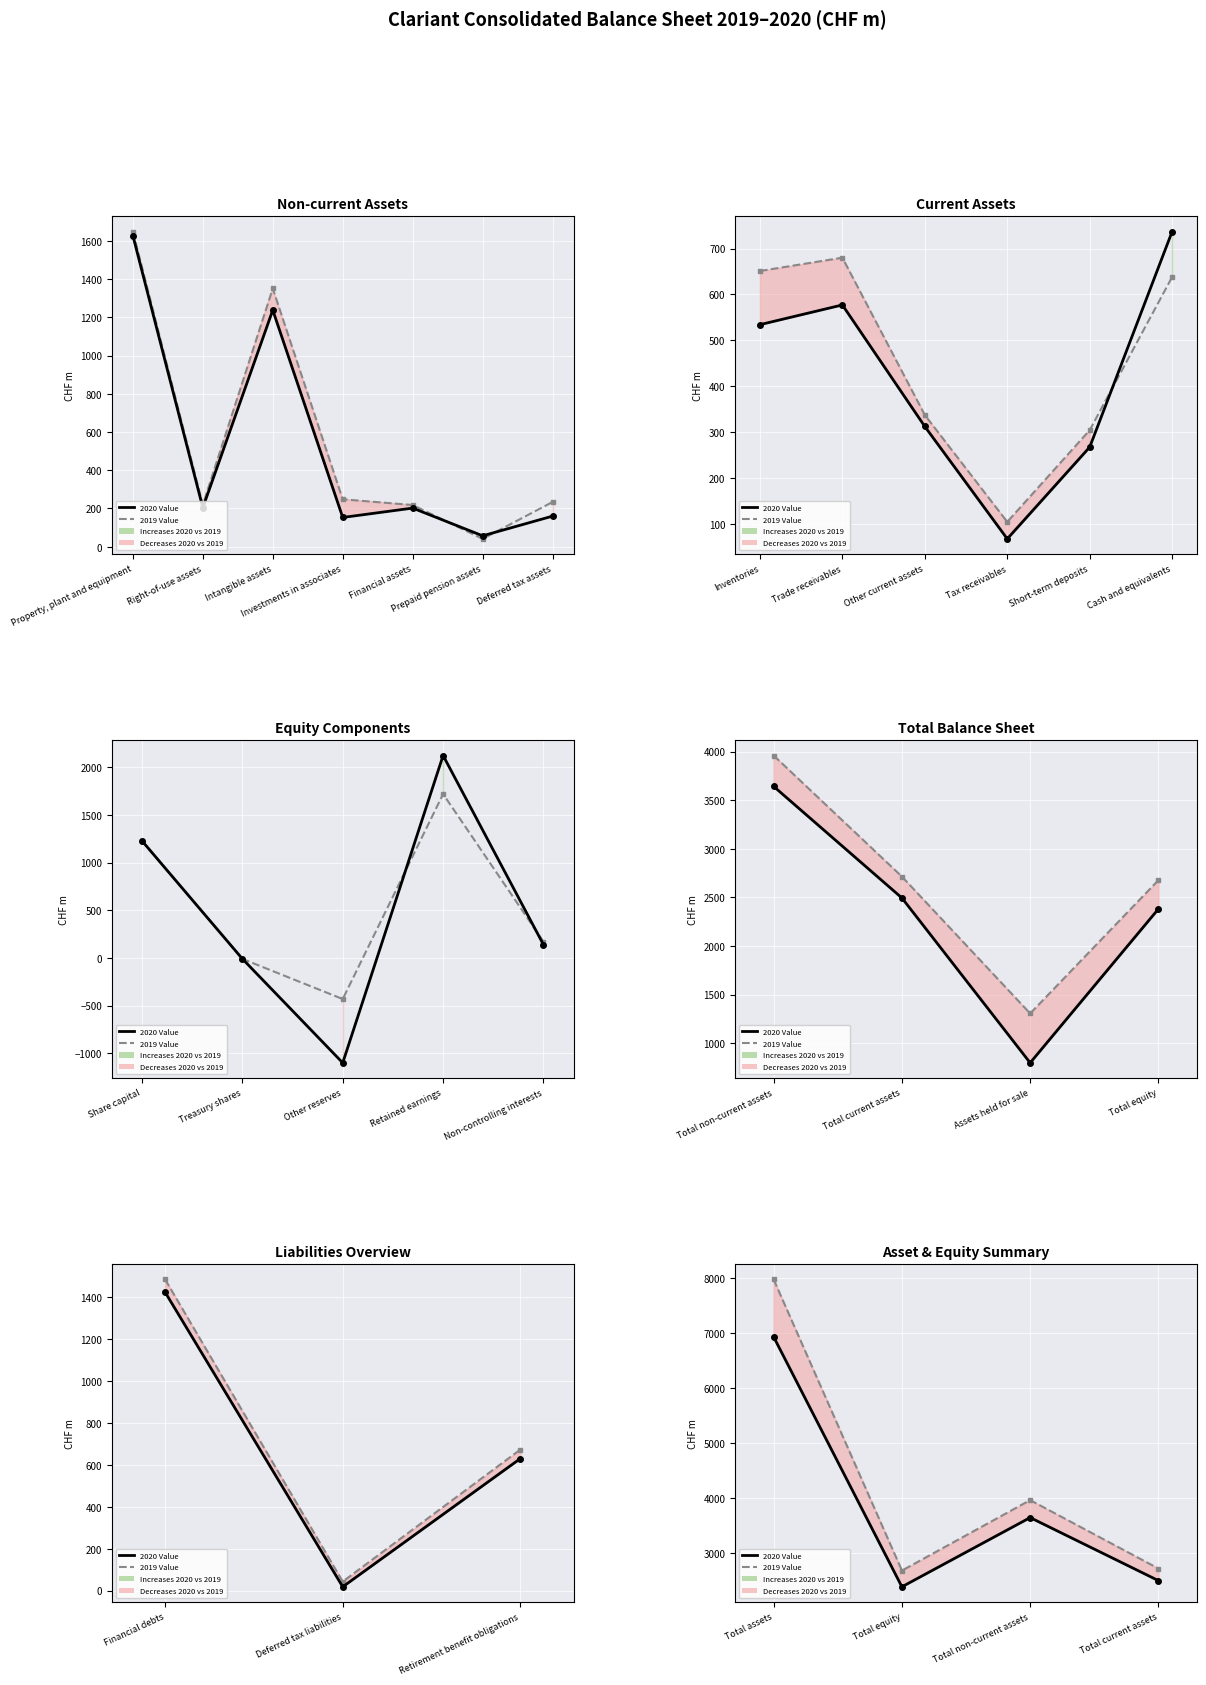

At how many categories does at least one series exceed 4654?

1